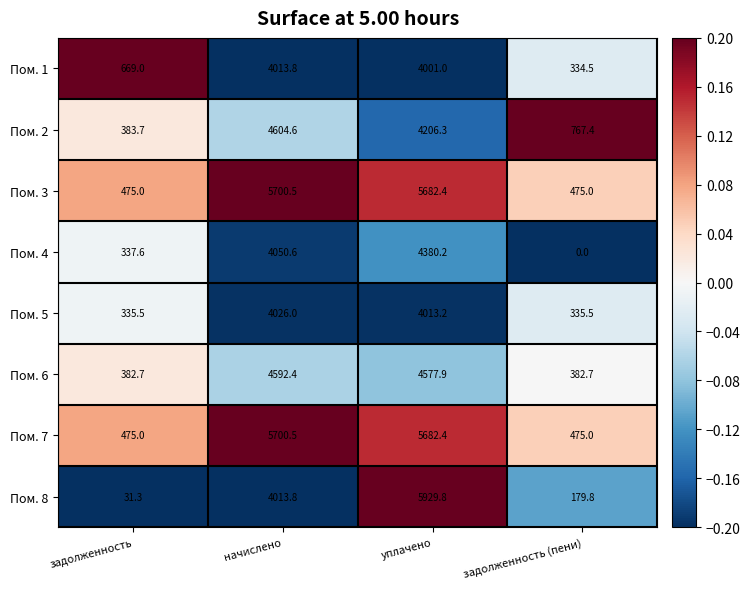

What is the sum of all Пом. 5 values?

8710.2